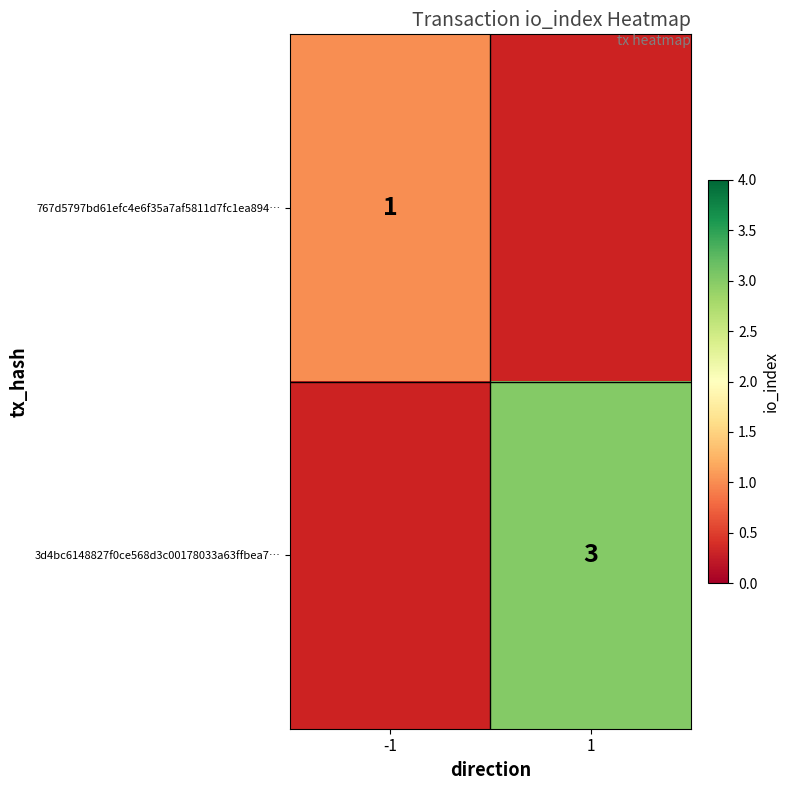

How many data points does each series have?

2